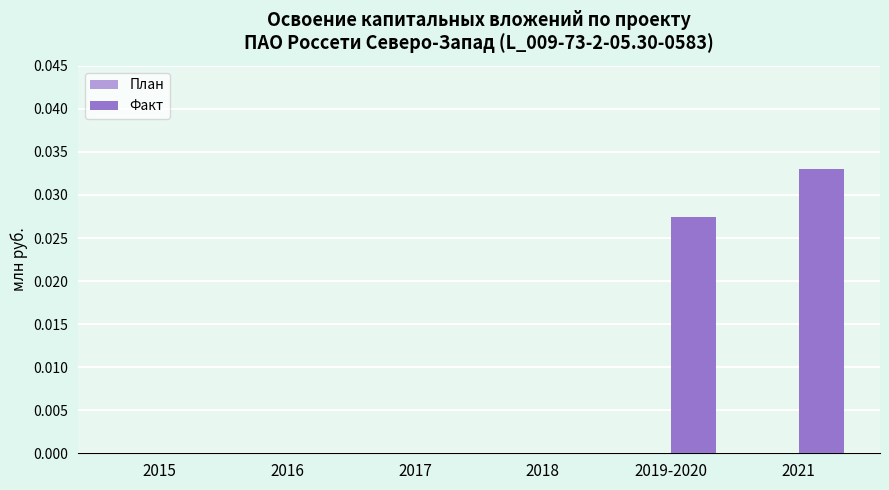

How many series are shown in this chart?

1